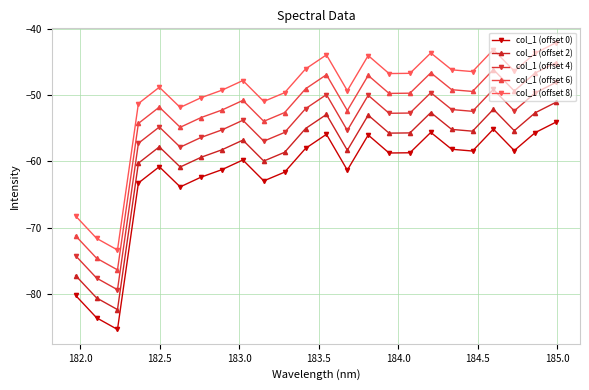

True or false: col_1 (offset 0) and col_1 (offset 6) cross at least once.

False